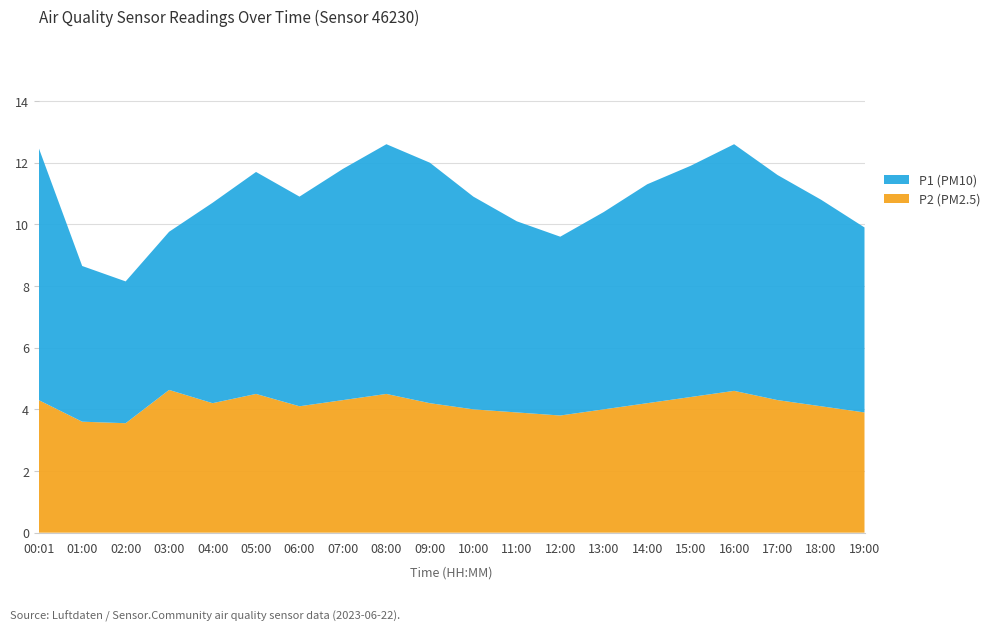

Reading left to right, extract all data points from this chart.

P1 (PM10): 00:01=8.2	01:00=5.0	02:00=4.6	03:00=5.1	04:00=6.5	05:00=7.2	06:00=6.8	07:00=7.5	08:00=8.1	09:00=7.8	10:00=6.9	11:00=6.2	12:00=5.8	13:00=6.4	14:00=7.1	15:00=7.5	16:00=8.0	17:00=7.3	18:00=6.7	19:00=6.0
P2 (PM2.5): 00:01=4.3	01:00=3.6	02:00=3.5	03:00=4.6	04:00=4.2	05:00=4.5	06:00=4.1	07:00=4.3	08:00=4.5	09:00=4.2	10:00=4.0	11:00=3.9	12:00=3.8	13:00=4.0	14:00=4.2	15:00=4.4	16:00=4.6	17:00=4.3	18:00=4.1	19:00=3.9